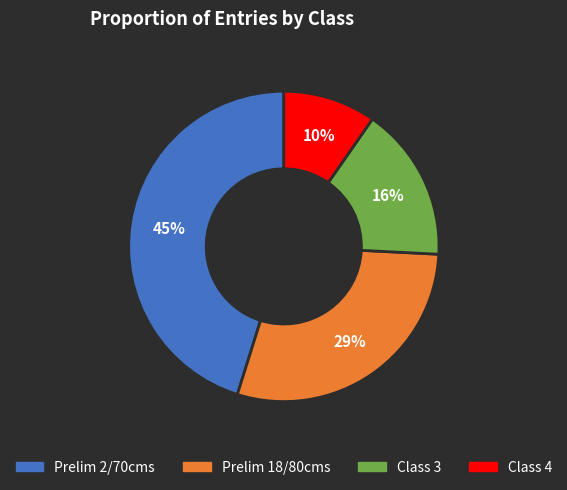

The Prelim 18/80cms slice represents 18% of the pie. True or false?

False